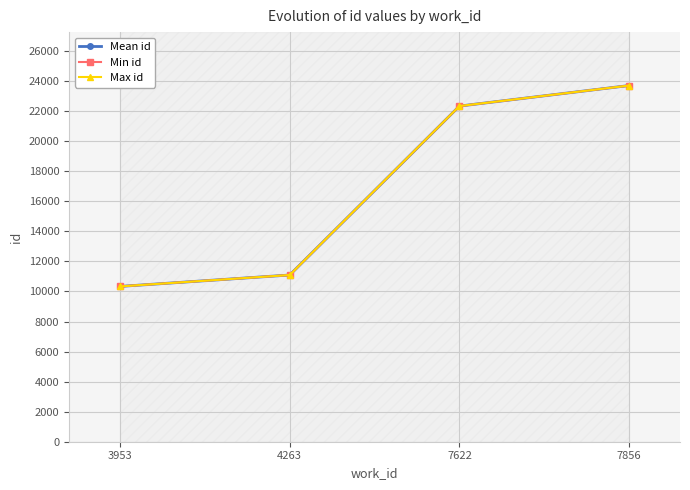

List the labels in order of Max id value, smallest first.

3953, 4263, 7622, 7856